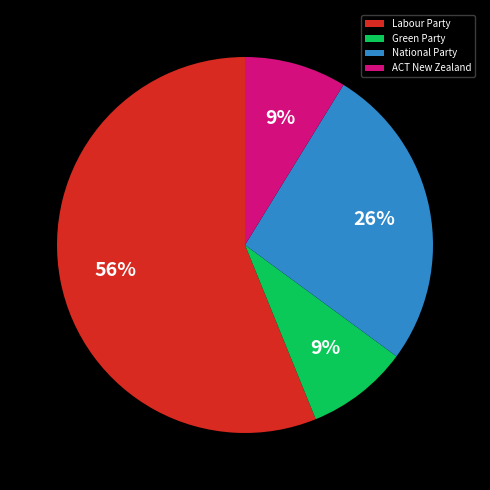

What is the majority slice?

Labour Party